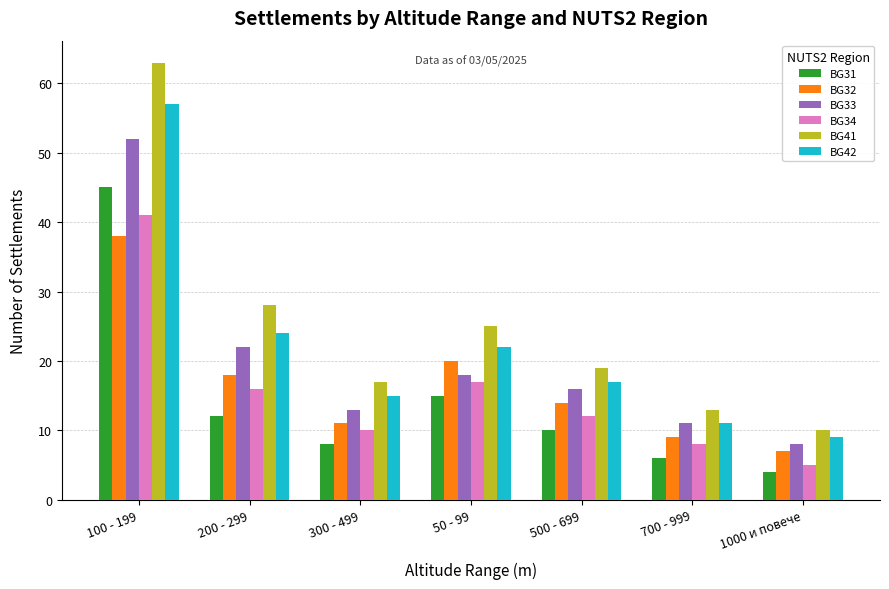

Are the bars grouped side by side (vs. stacked)?

Yes